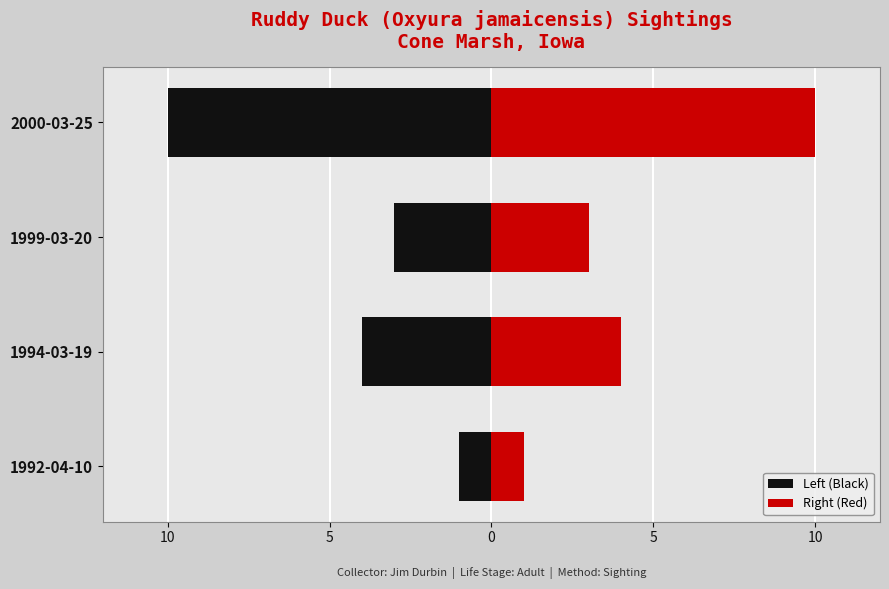

Count the Left (Black) values in the range -4 to -1.

3